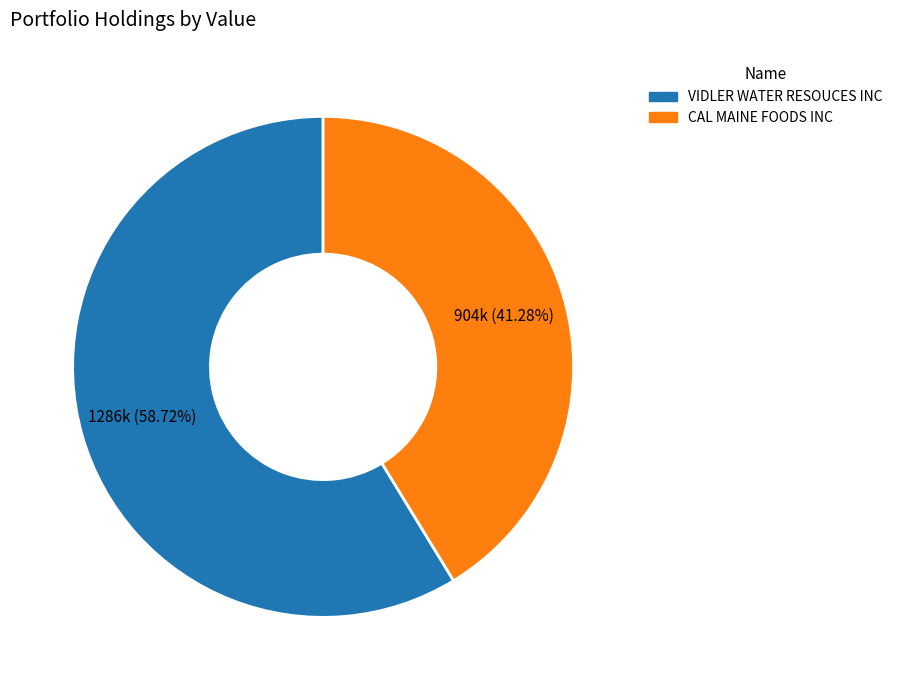

Does VIDLER WATER RESOUCES INC represent more than half of the total?

Yes